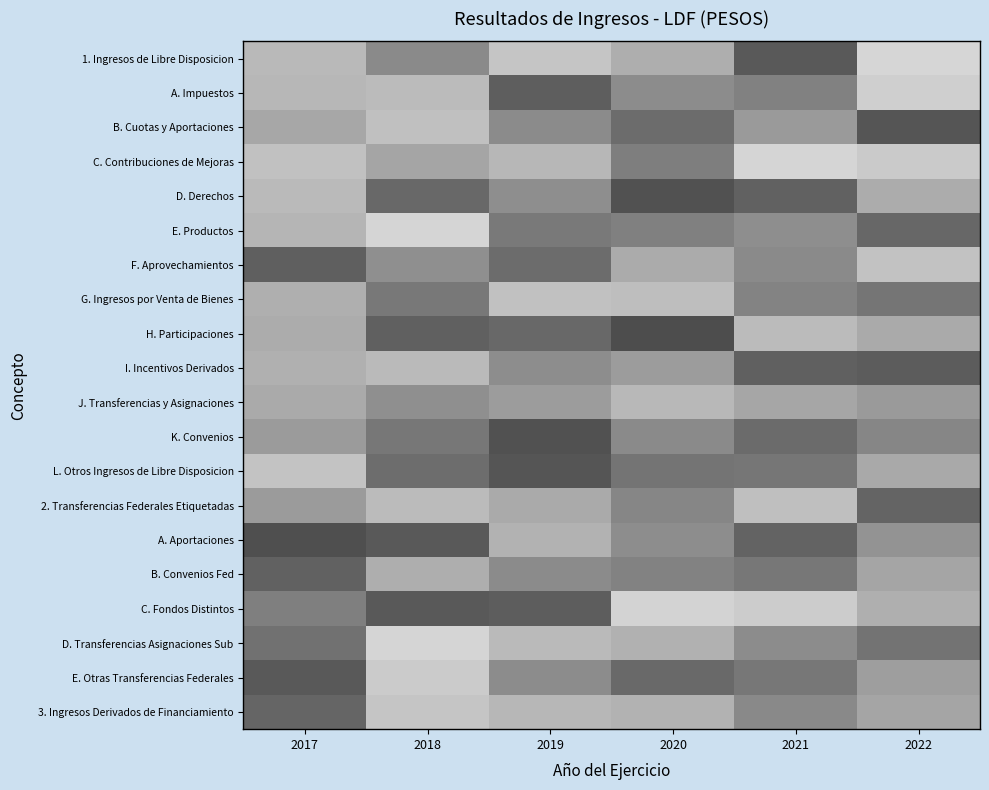

Rank the series at 2018 from highest to lowest value.

D. Transferencias Asignaciones Sub, E. Productos, E. Otras Transferencias Federales, 3. Ingresos Derivados de Financiamiento, B. Cuotas y Aportaciones, A. Impuestos, 2. Transferencias Federales Etiquetadas, I. Incentivos Derivados, B. Convenios Fed, C. Contribuciones de Mejoras, F. Aprovechamientos, J. Transferencias y Asignaciones, 1. Ingresos de Libre Disposicion, G. Ingresos por Venta de Bienes, K. Convenios, L. Otros Ingresos de Libre Disposicion, D. Derechos, H. Participaciones, A. Aportaciones, C. Fondos Distintos